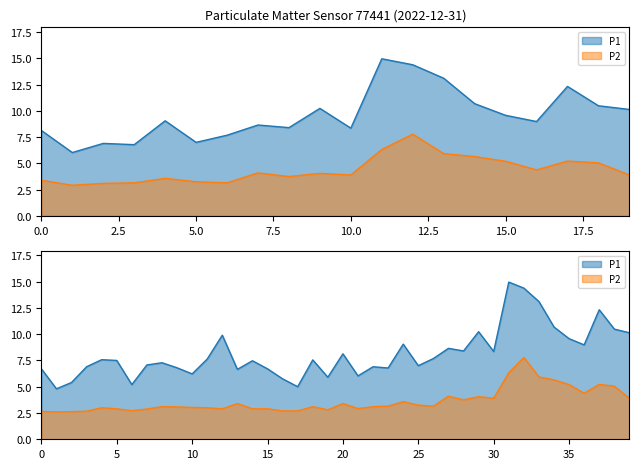

True or false: P2 and P1 cross at least once.

False